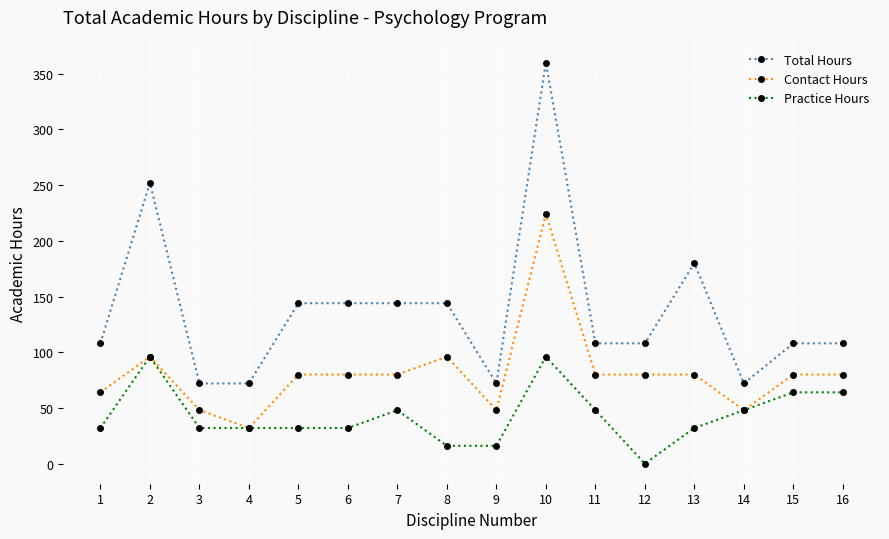

What is the maximum value shown in the chart?

360